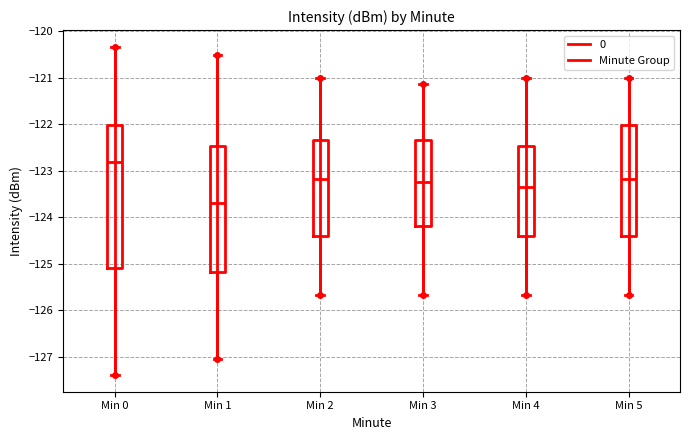

Where does the upper whisker of the box for Min 4 end on the y-axis? The values are not printed on the chart, so give them approximately, as read against the axis.

-121.0